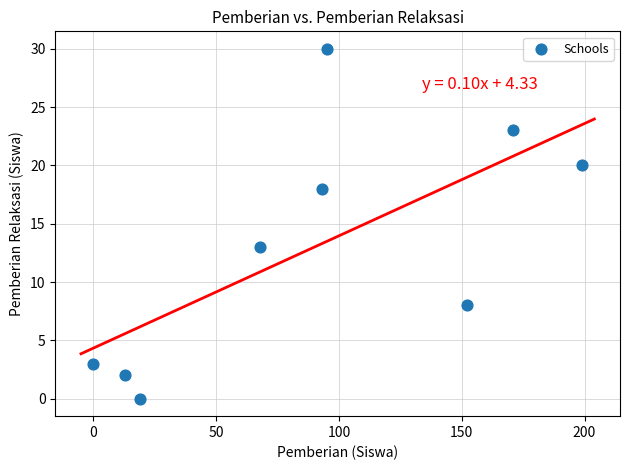

What Y value in the scatter plot is closest to 15?

13